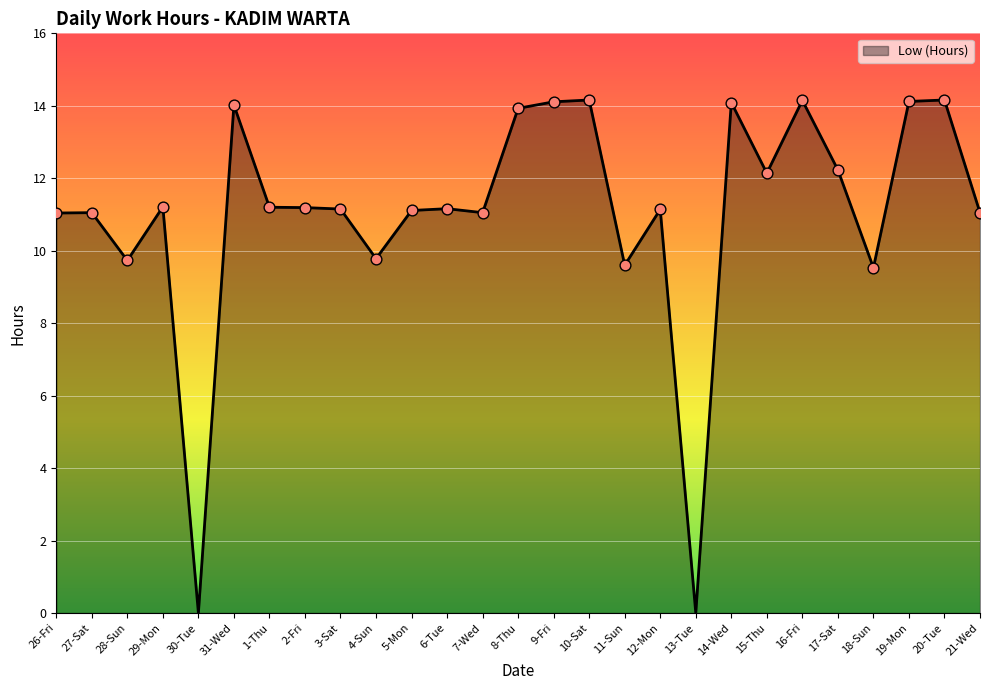

What is the ratio of the value at 15-Thu to the value at 19-Mon?

0.9